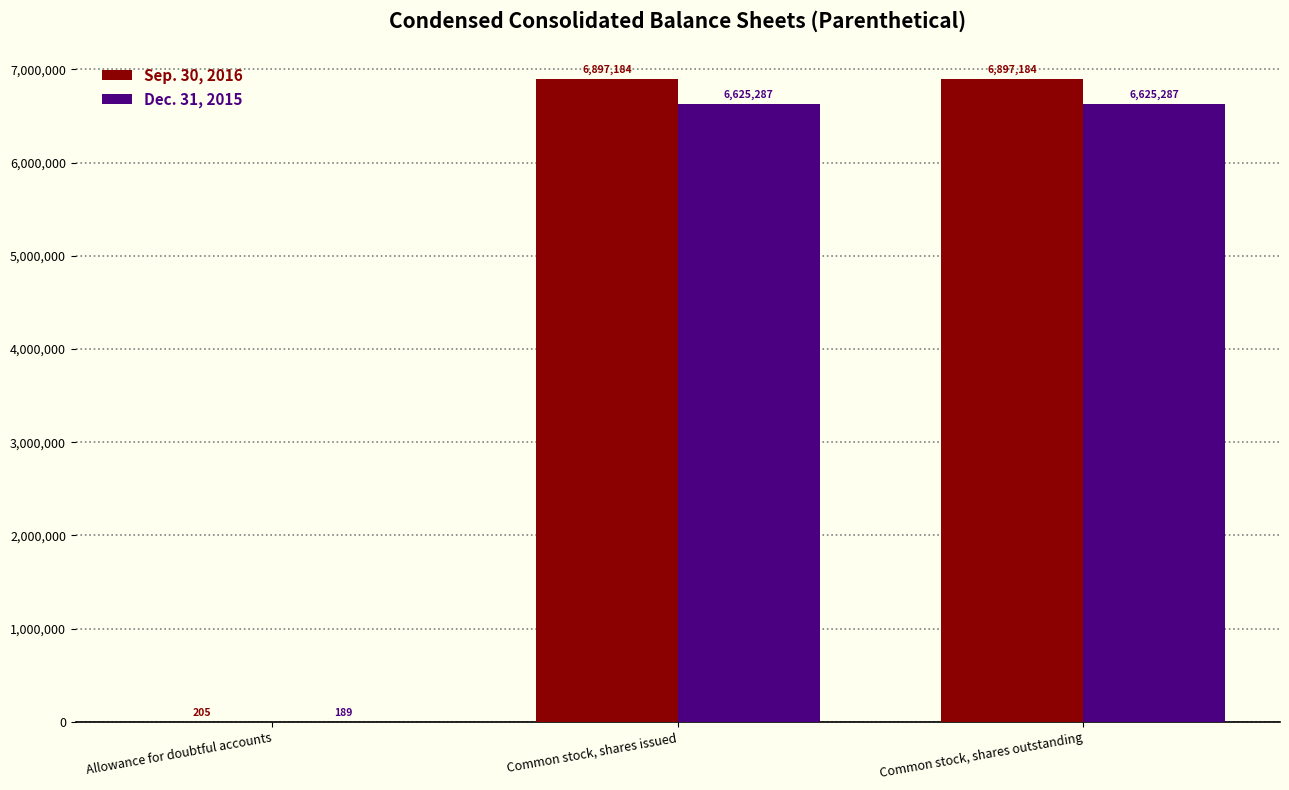

What is the average value of the Sep. 30, 2016 series?

4598191